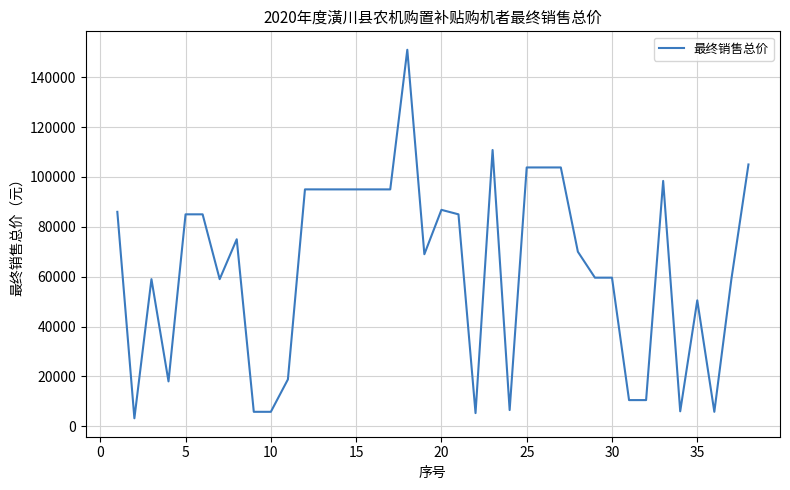

What is the maximum value shown in the chart?

151000